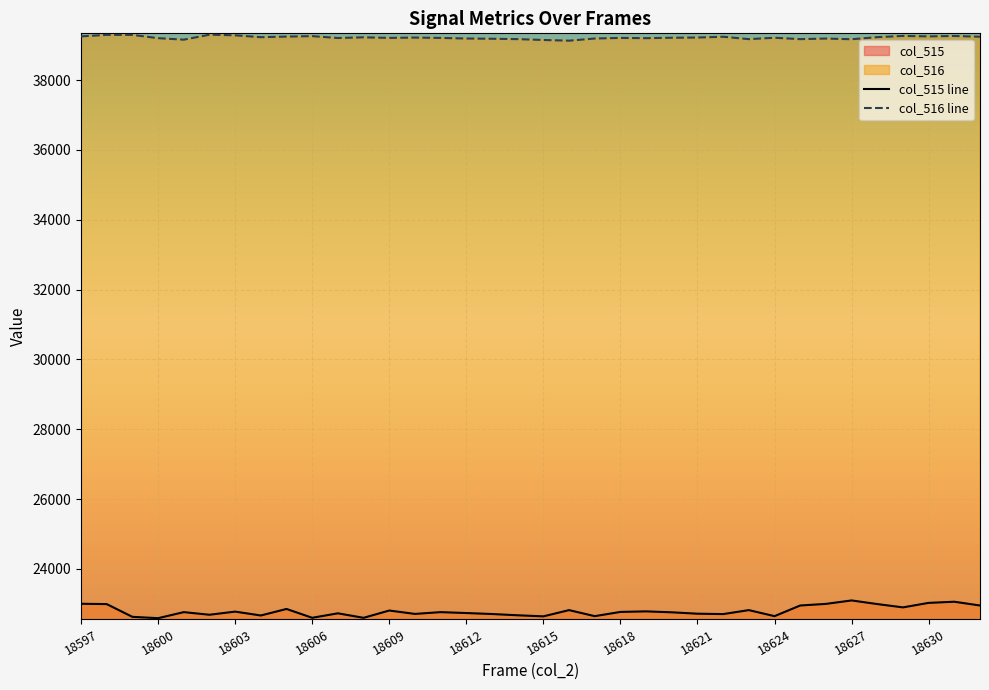

How many values in the col_516 line series exceed 39214?

17